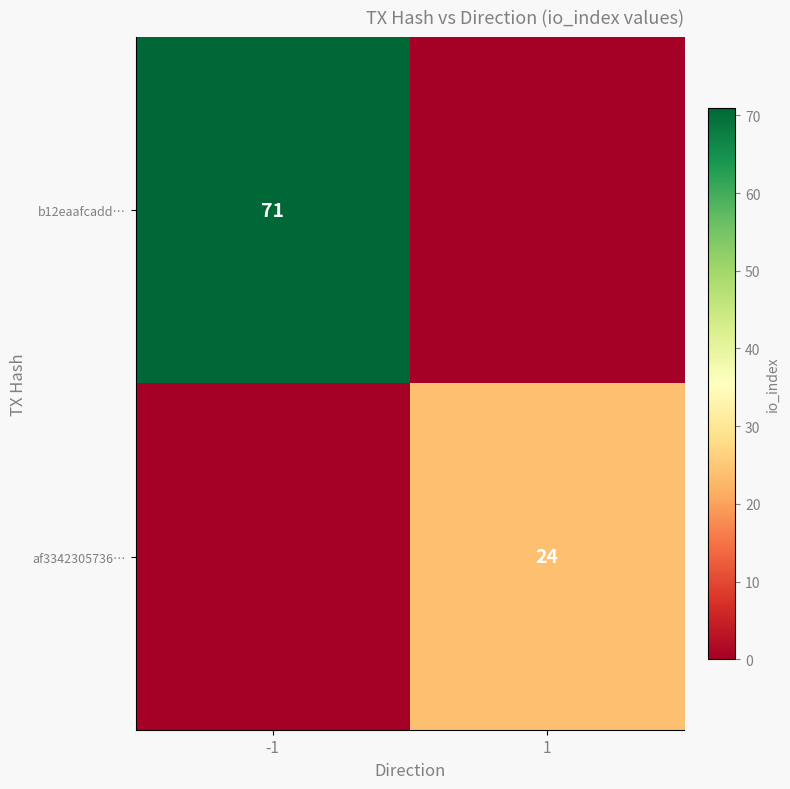

At which category does the chart reach its peak across all series?

-1